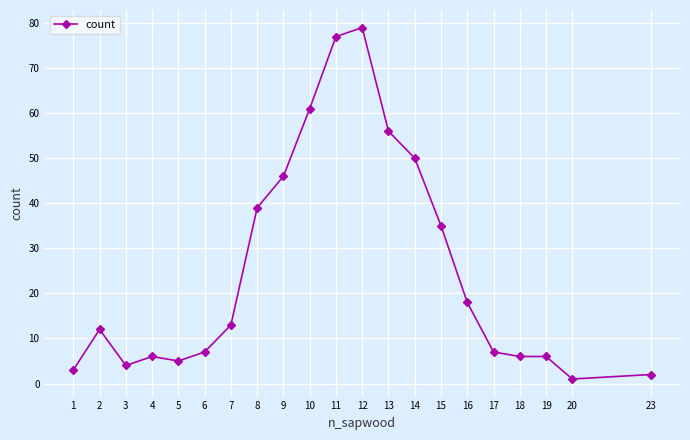

What is the change in value from 5 to 18?

+1